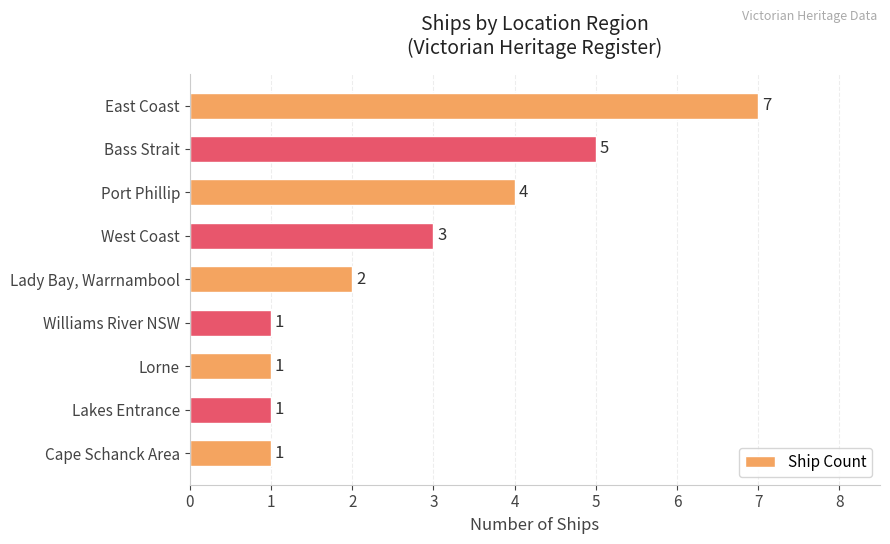

True or false: the data shows 5 at West Coast.

False